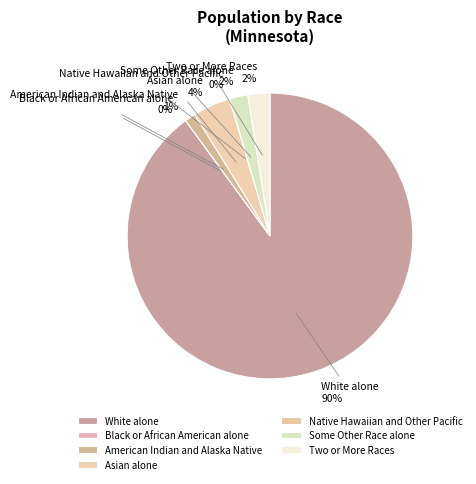

Is Two or More Races the majority of the pie?

No